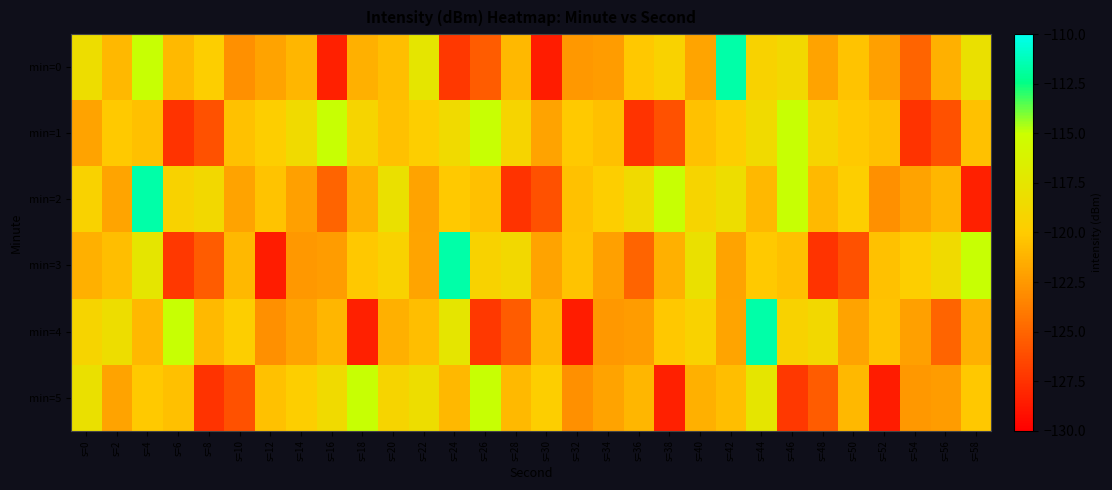

What is the difference between the highest and lowest values at s=36?

8.9